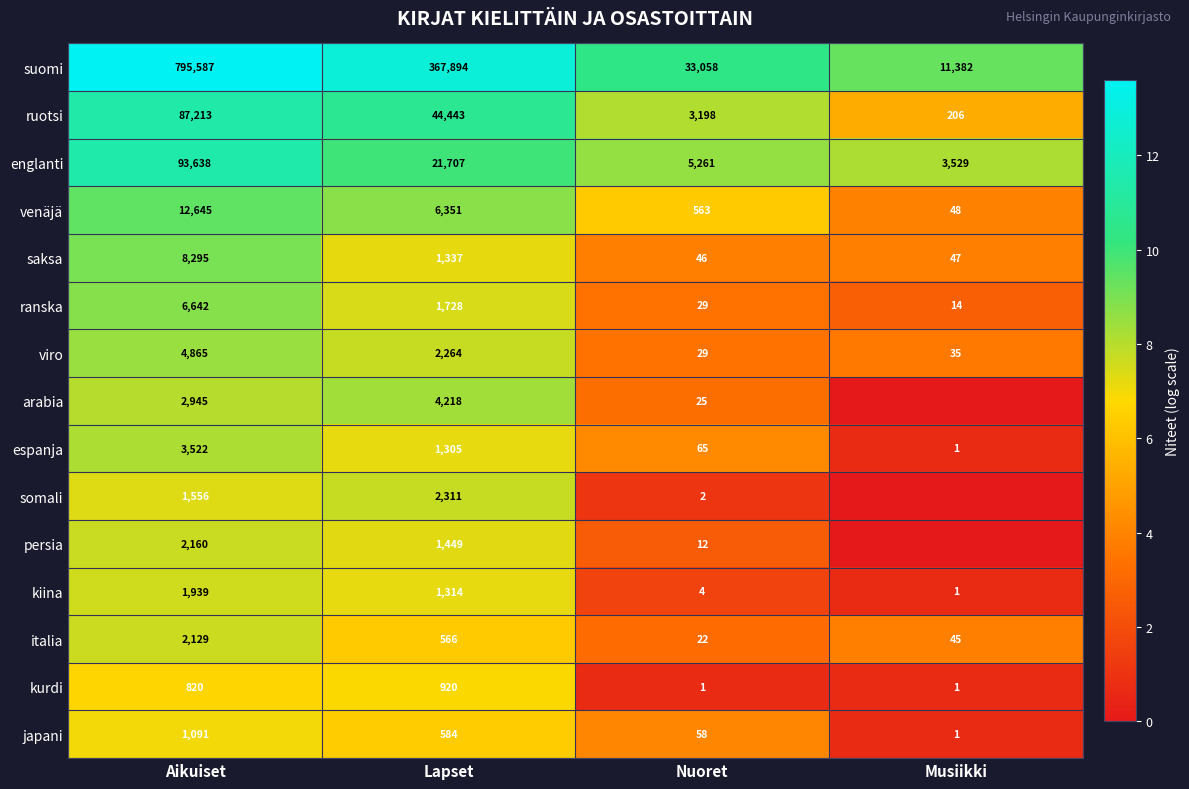

How many values in the ranska series are below 1728?

2